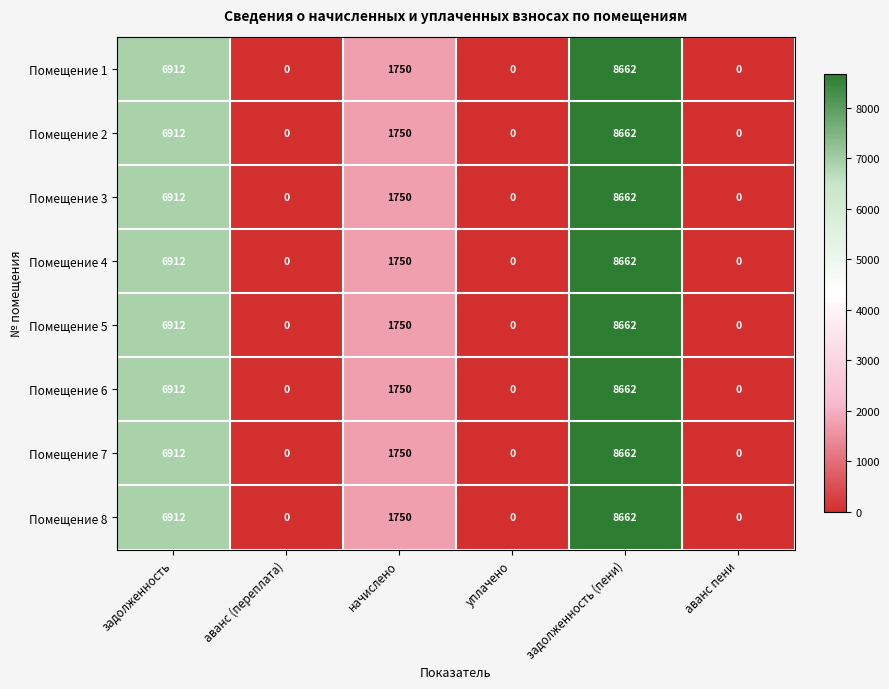

At which category is the sum across all series the highest?

задолженность (пени)